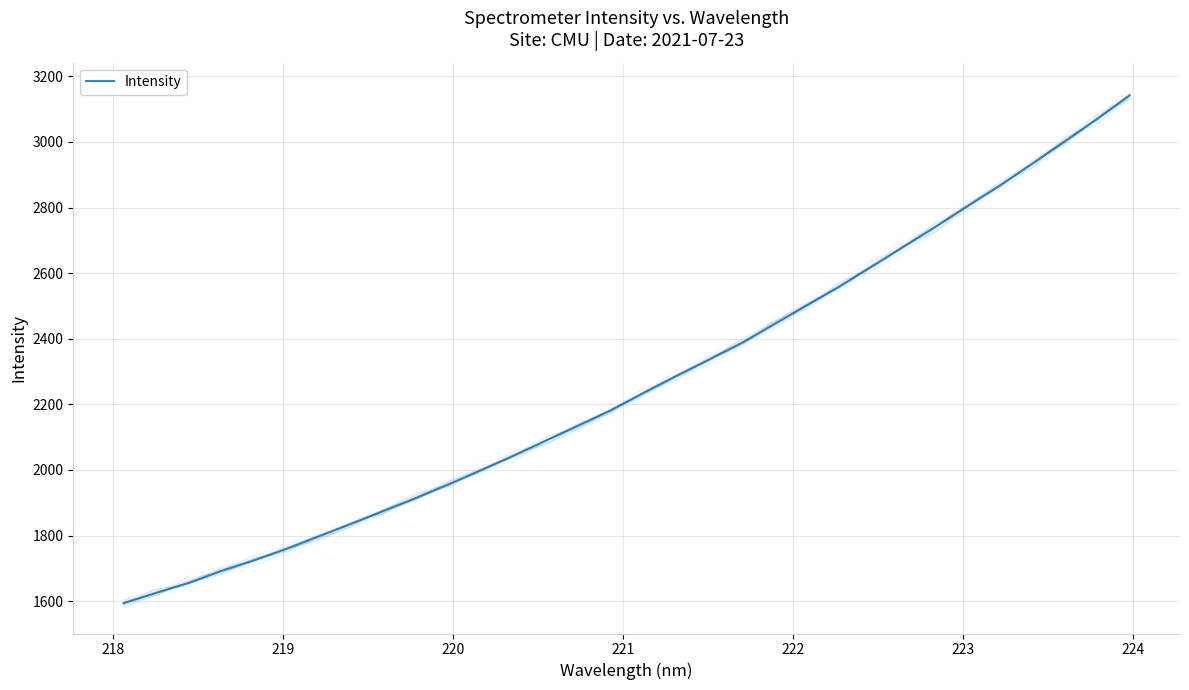

How many values are below 2234?

16